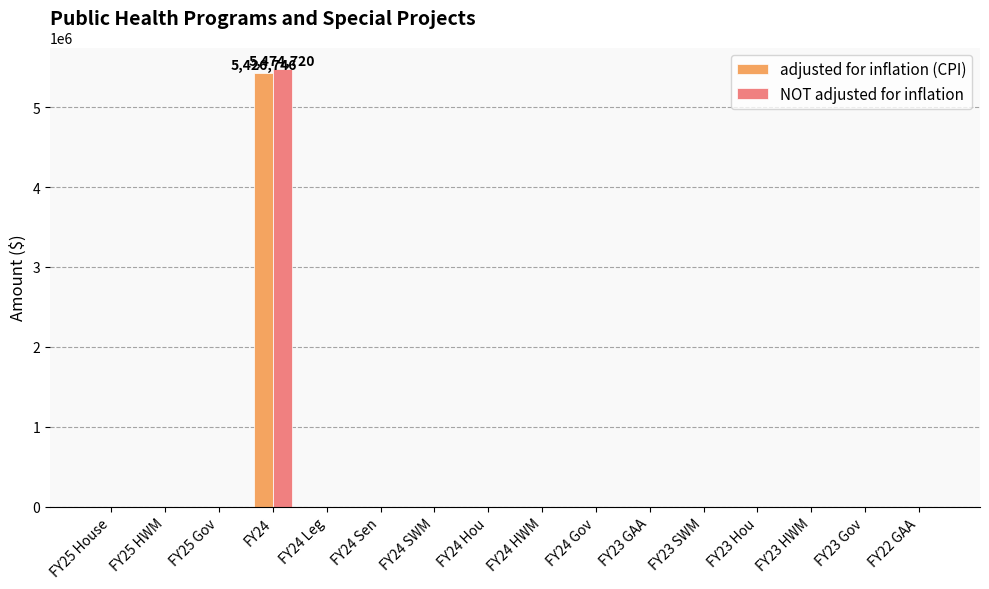

Reading right to left, what are all the values shown in this chart?

adjusted for inflation (CPI): FY22 GAA=0	FY23 Gov=0	FY23 HWM=0	FY23 Hou=0	FY23 SWM=0	FY23 GAA=0	FY24 Gov=0	FY24 HWM=0	FY24 Hou=0	FY24 SWM=0	FY24 Sen=0	FY24 Leg=0	FY24=5426746	FY25 Gov=0	FY25 HWM=0	FY25 House=0
NOT adjusted for inflation: FY22 GAA=0	FY23 Gov=0	FY23 HWM=0	FY23 Hou=0	FY23 SWM=0	FY23 GAA=0	FY24 Gov=0	FY24 HWM=0	FY24 Hou=0	FY24 SWM=0	FY24 Sen=0	FY24 Leg=0	FY24=5474720	FY25 Gov=0	FY25 HWM=0	FY25 House=0